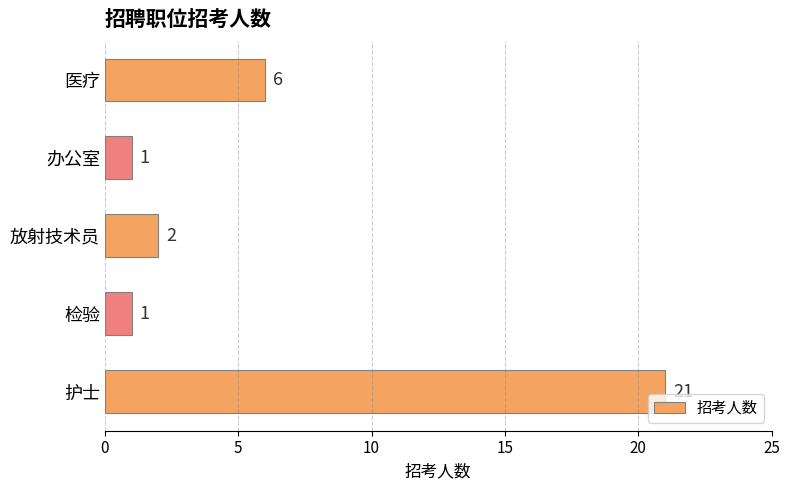

What is the minimum value shown in the chart?

1